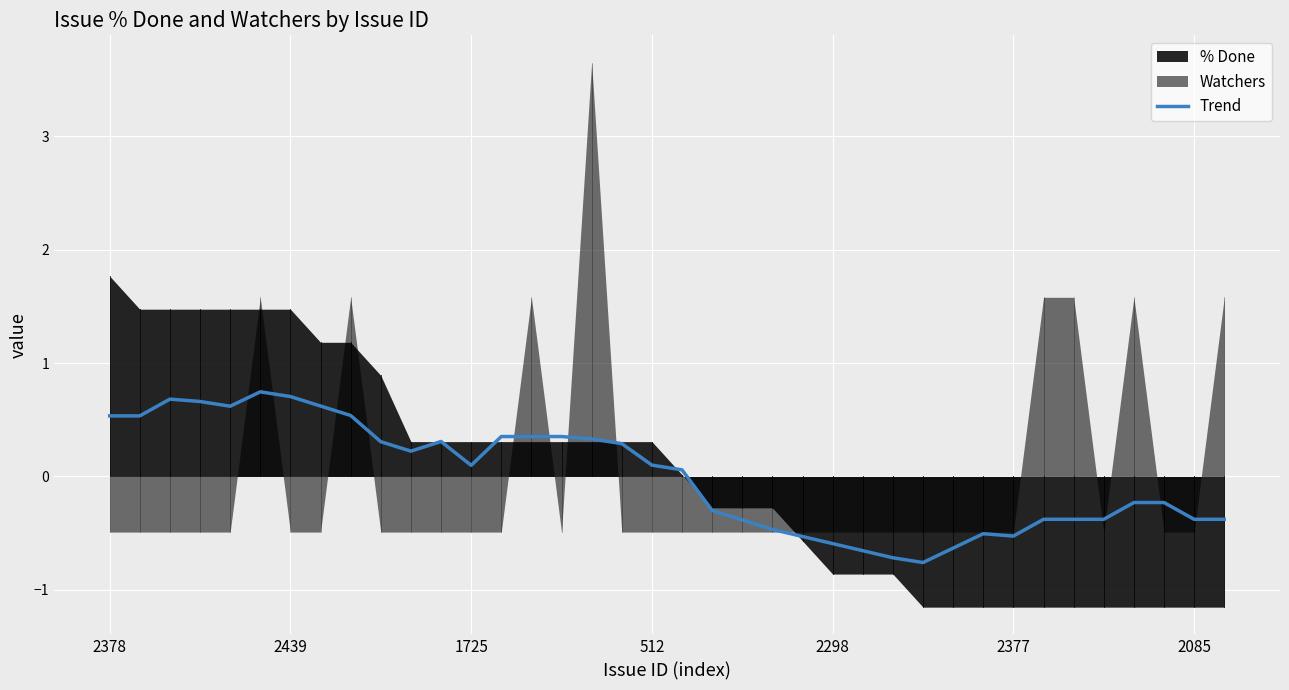

What is the lowest value of the Trend series?

-0.8